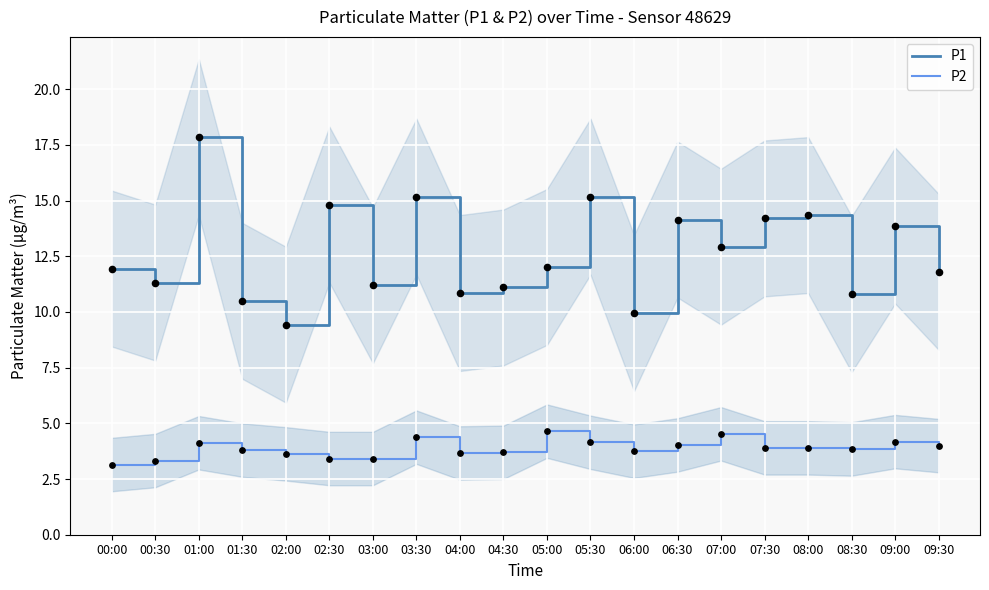

Is the value of P2 observations at 03:00 greater than the value of P1 at 05:00?

No